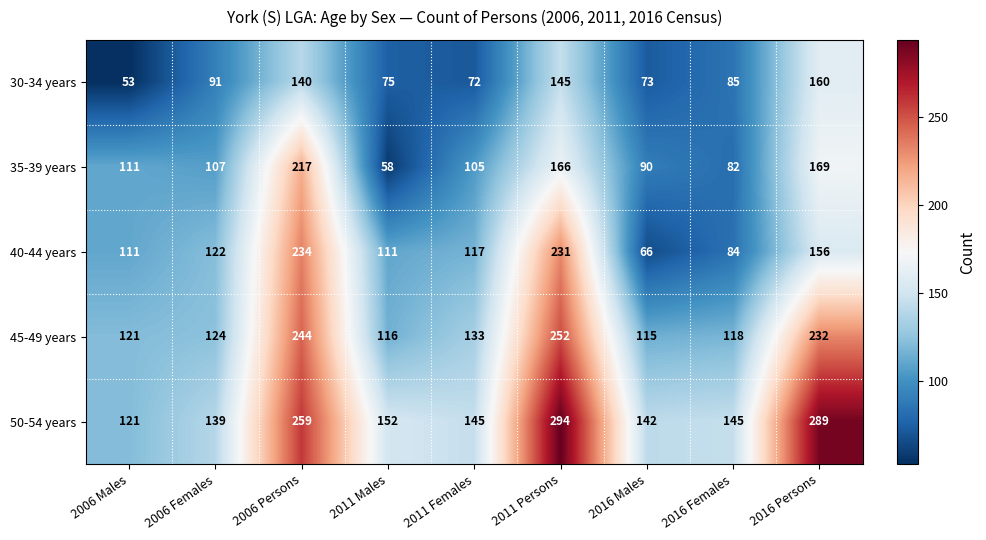

True or false: 35-39 years has a value of 76 at 2006 Males.

False